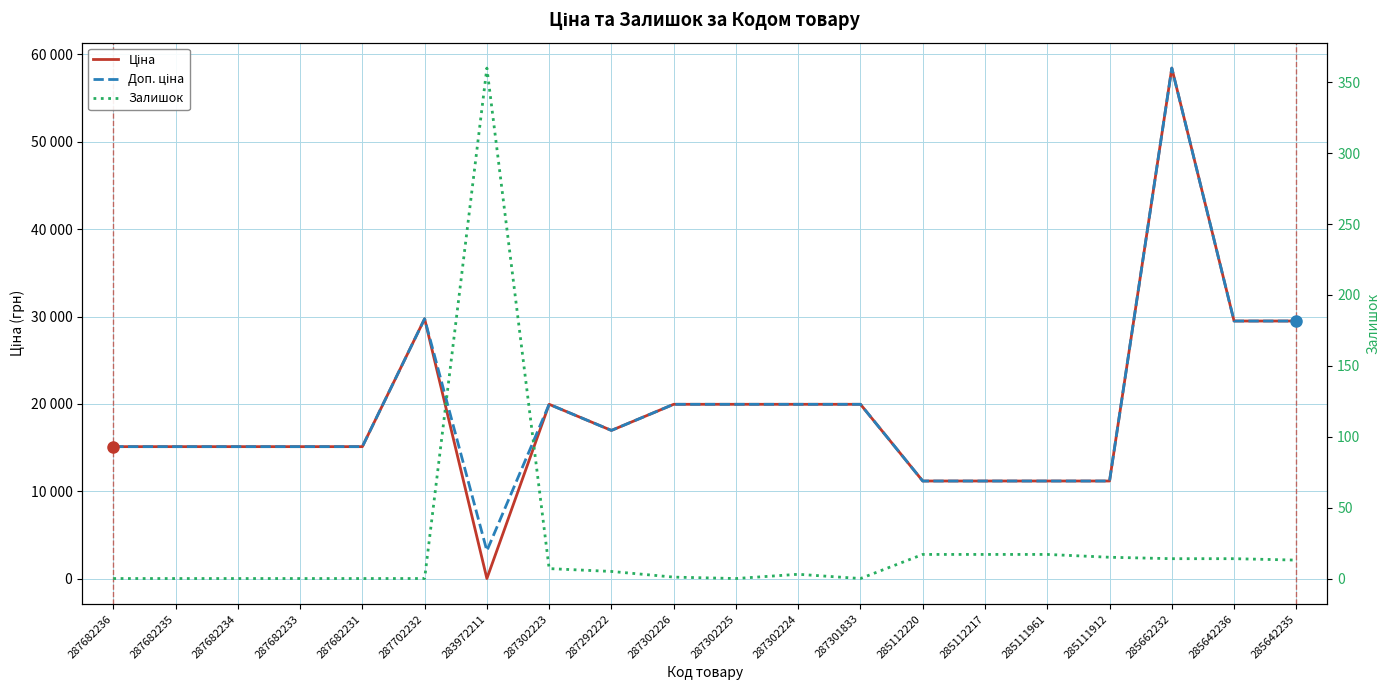

At which label does Доп. ціна first exceed 16976?

287702232